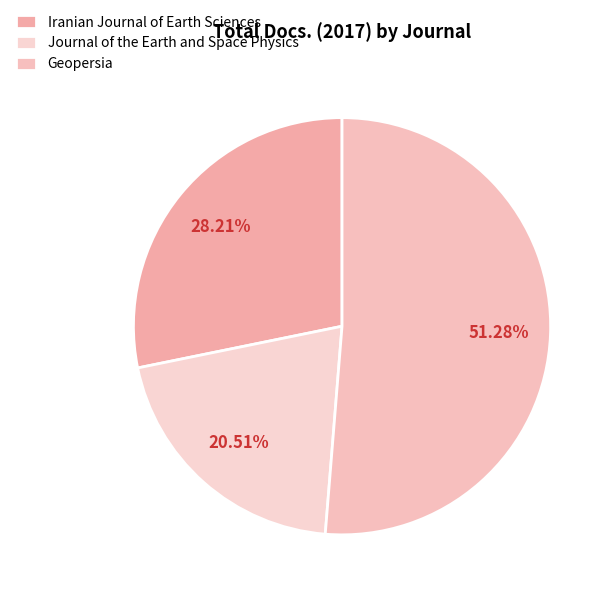

To the nearest percent, what is the combined percentage of Iranian Journal of Earth Sciences and Geopersia?

79%